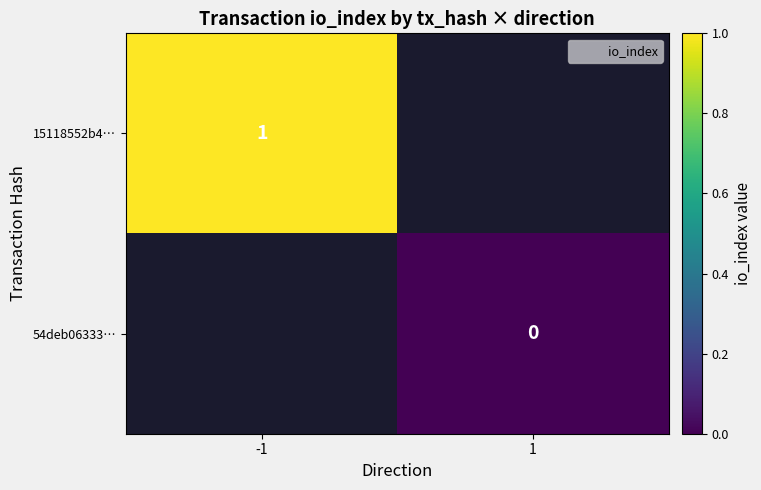

Is it true that 15118552b4… equals 1.0 at -1?

True